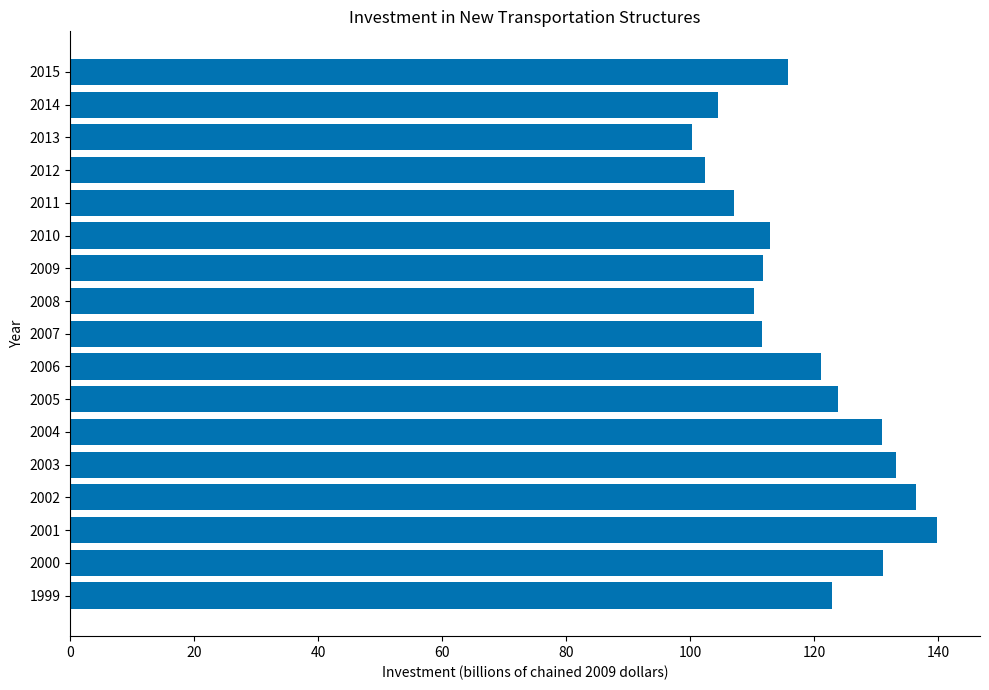

What is the sum of all values?

2015.7